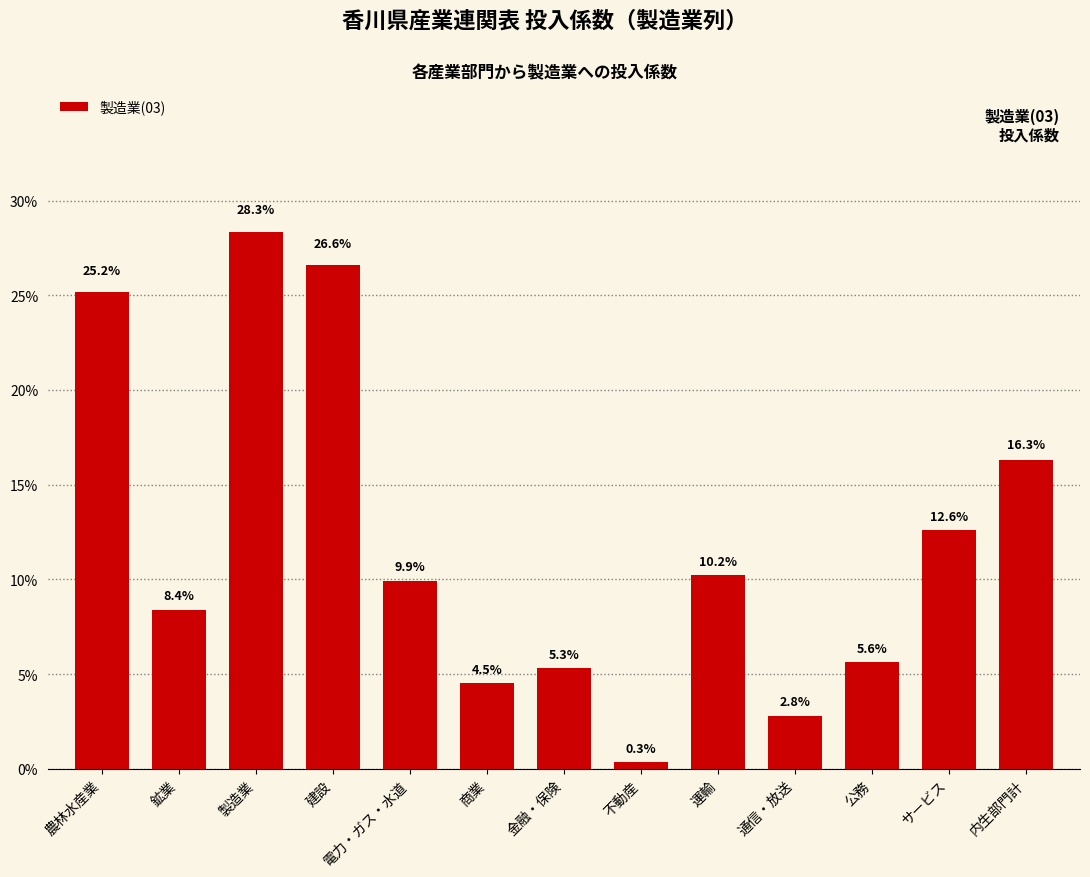

Are the bars horizontal?

No